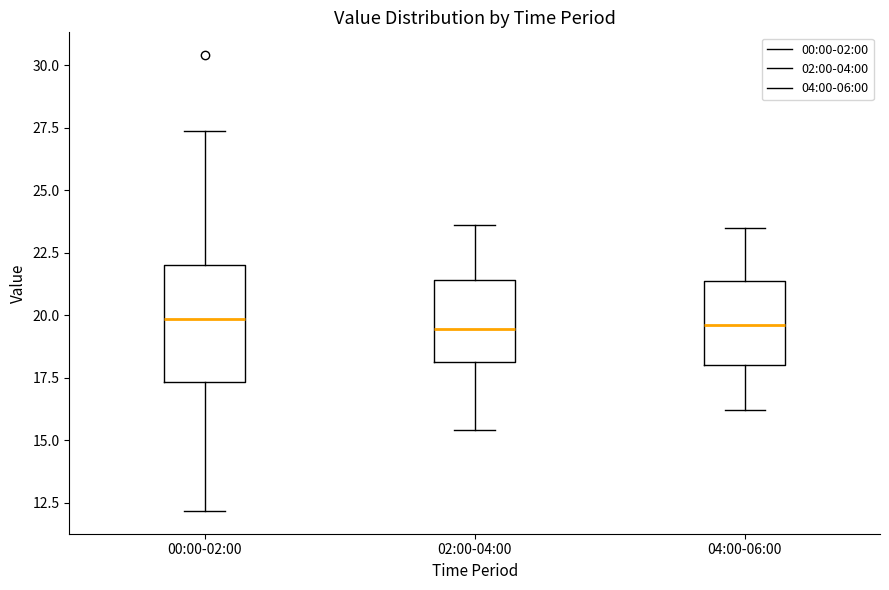

Which box is the tallest, from its lower edge to its upper edge?

00:00-02:00